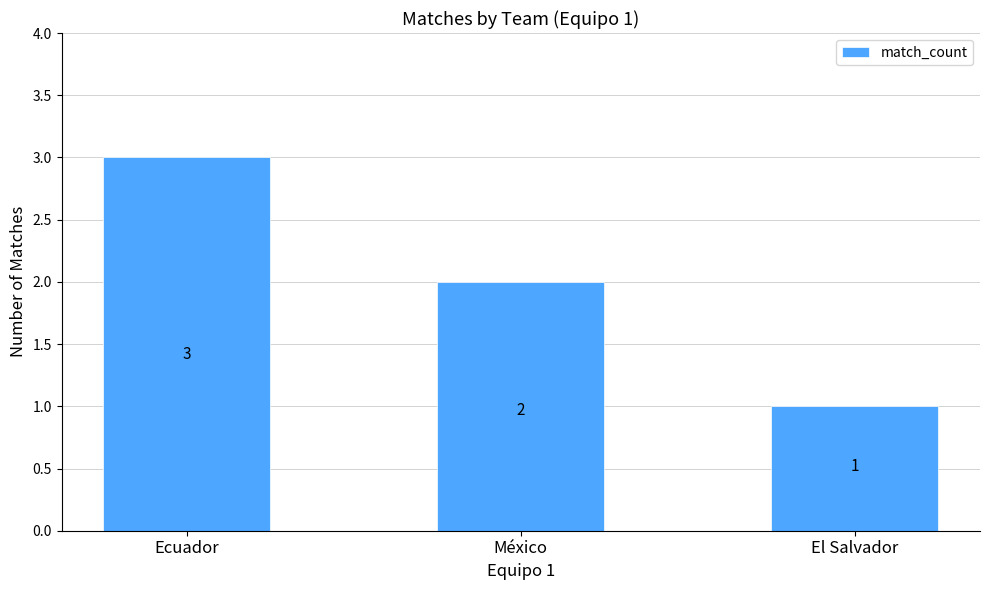

True or false: the data shows 1 at Ecuador.

False